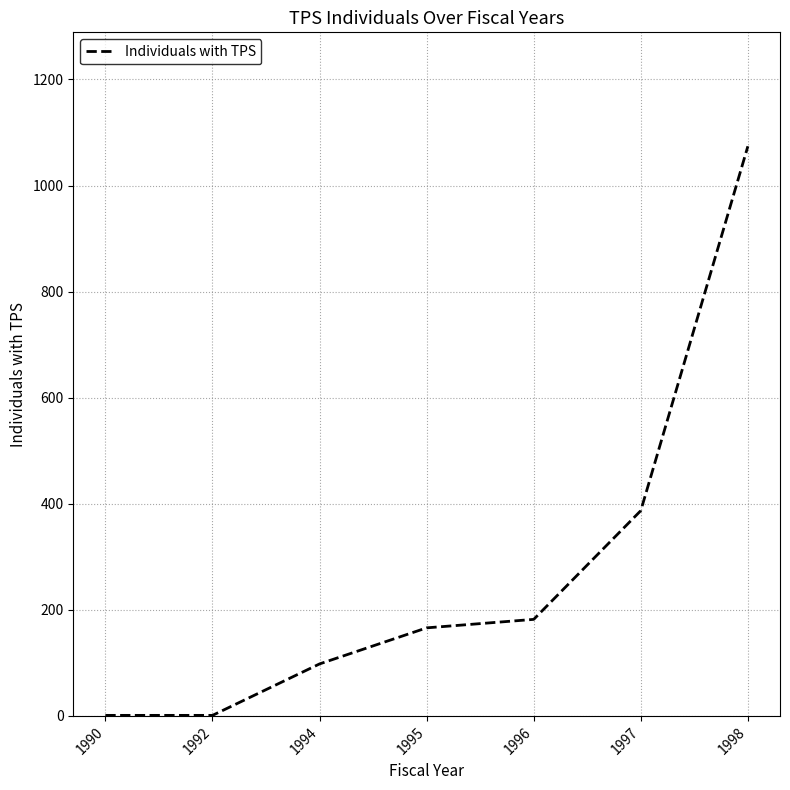

What is the minimum value shown in the chart?

1